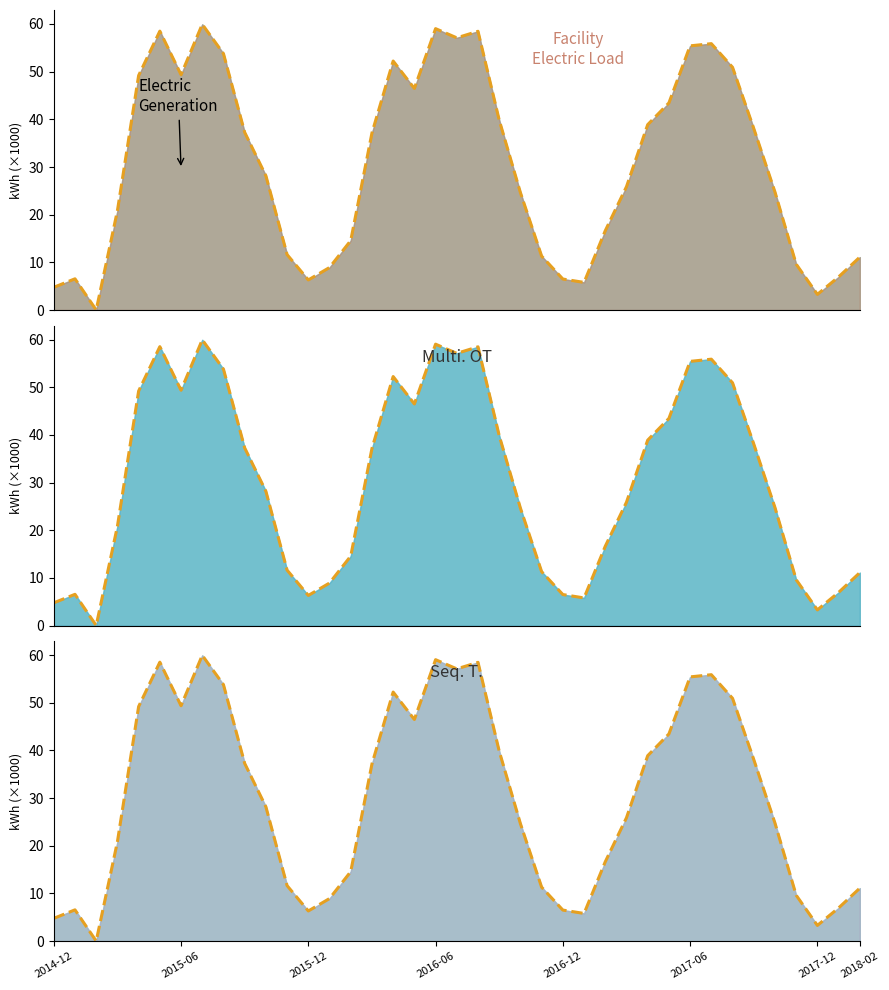

The value at 2018-02 is 82.9. True or false?

False